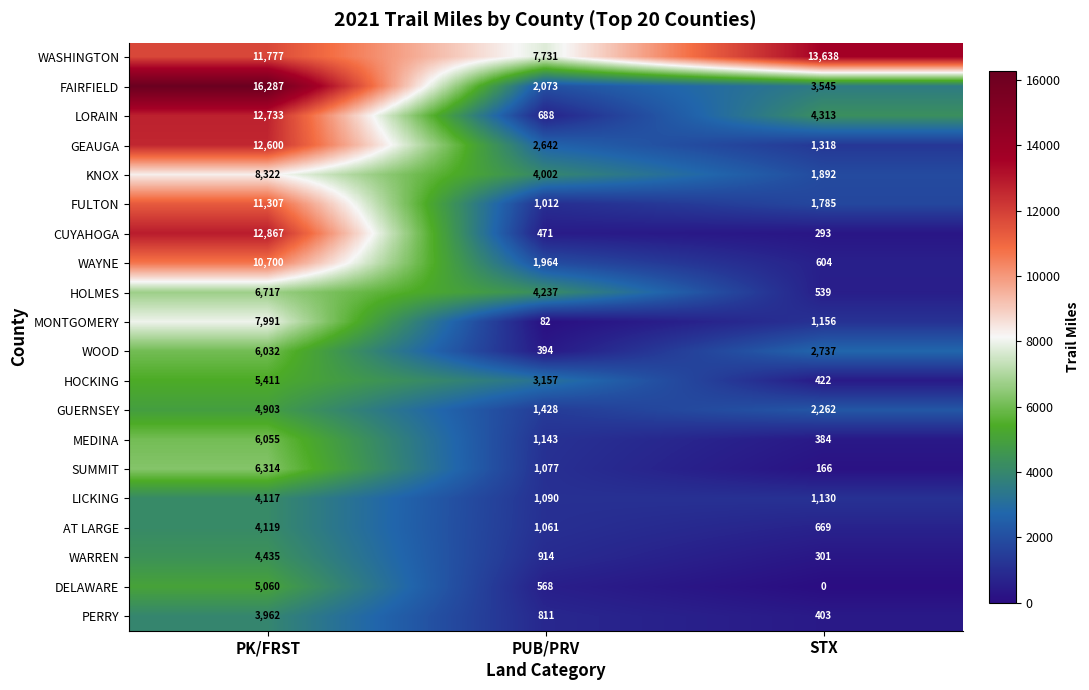

What is the difference between the maximum and minimum values in the PERRY series?

3559